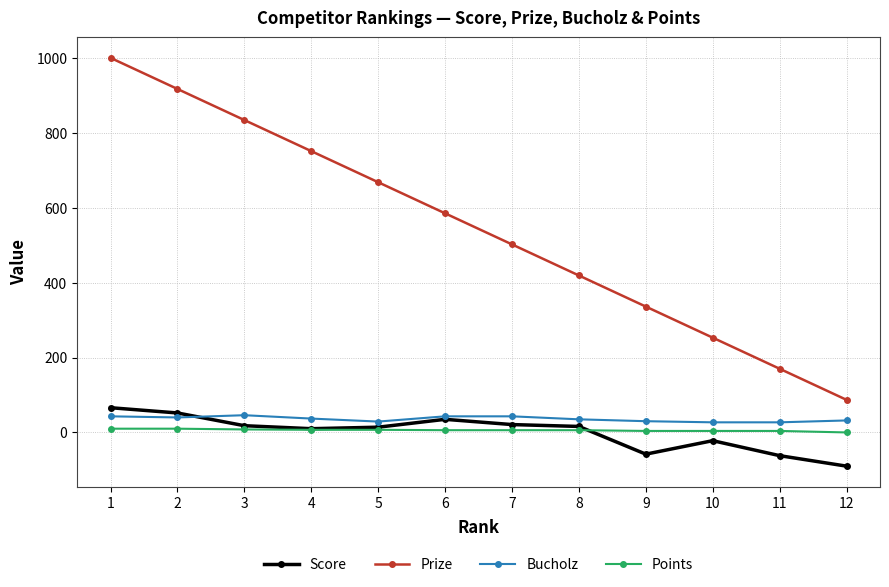

True or false: Bucholz and Prize cross at least once.

False